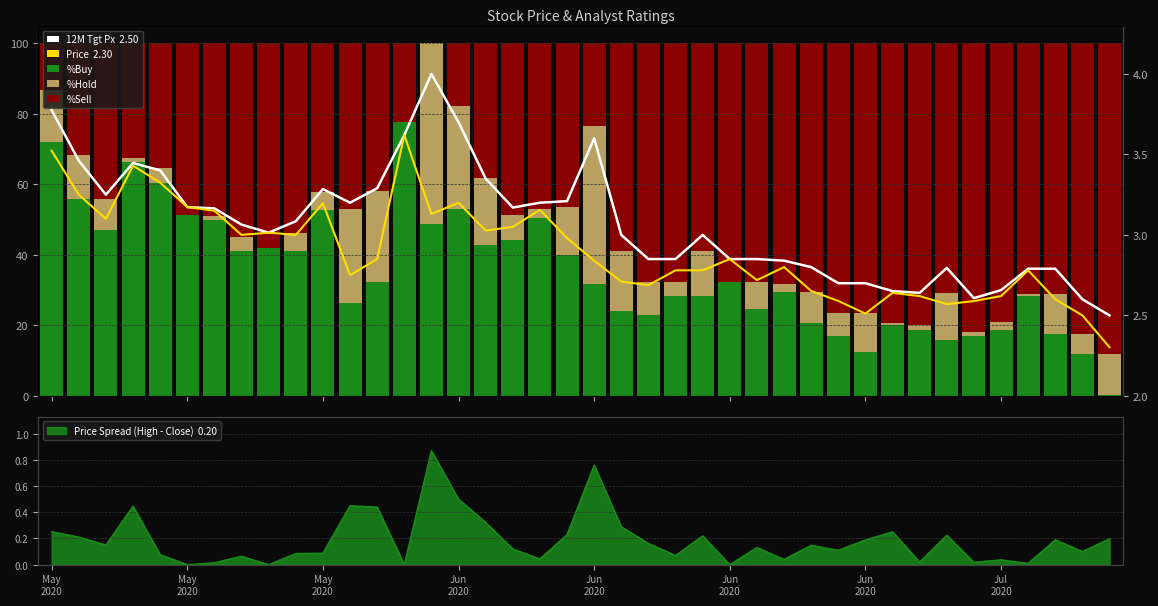

Read the %Buy value at 32.

18.8